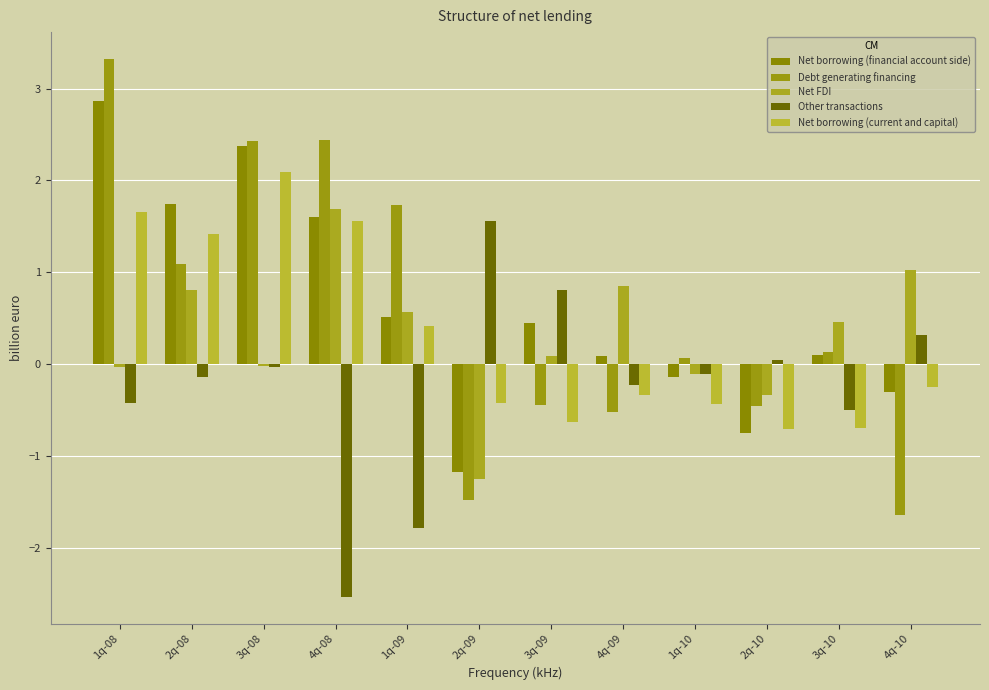

Rank the series by their maximum value, from lowest to highest.

Other transactions, Net FDI, Net borrowing (current and capital), Net borrowing (financial account side), Debt generating financing